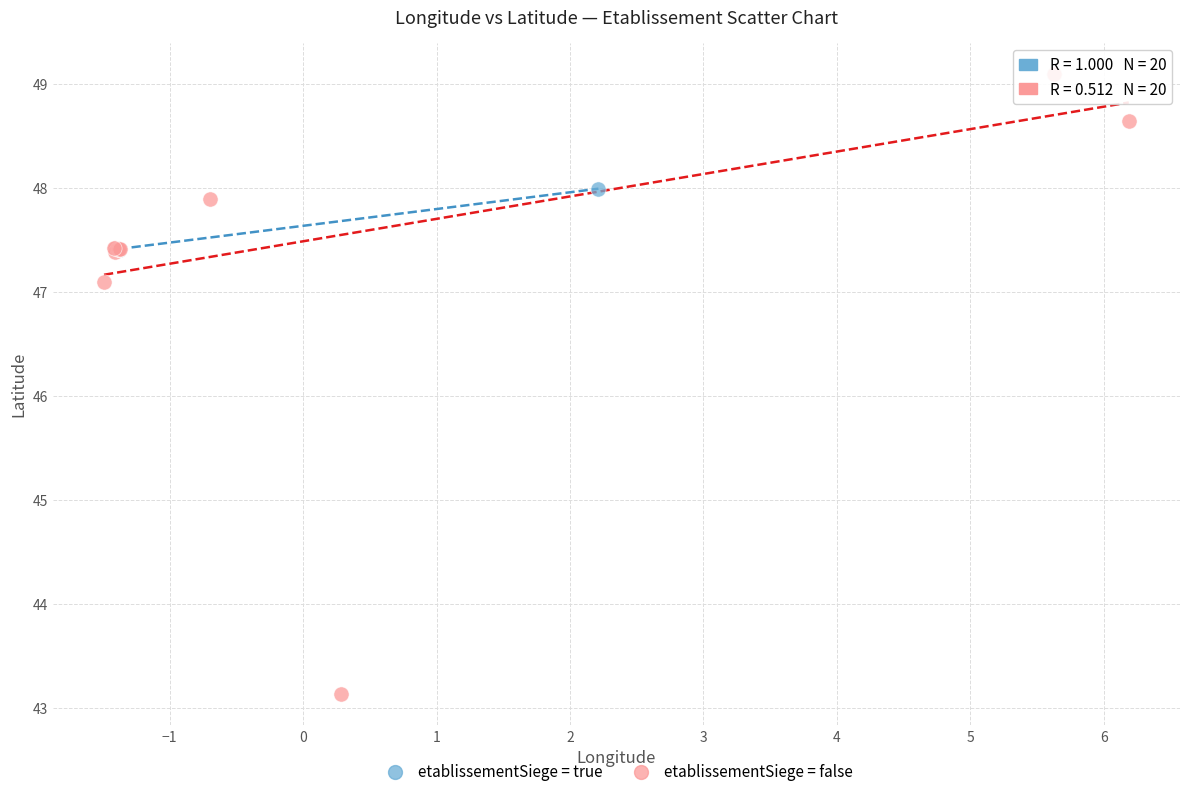

Which series has the largest Y range (max minus min)?

etablissementSiege = false